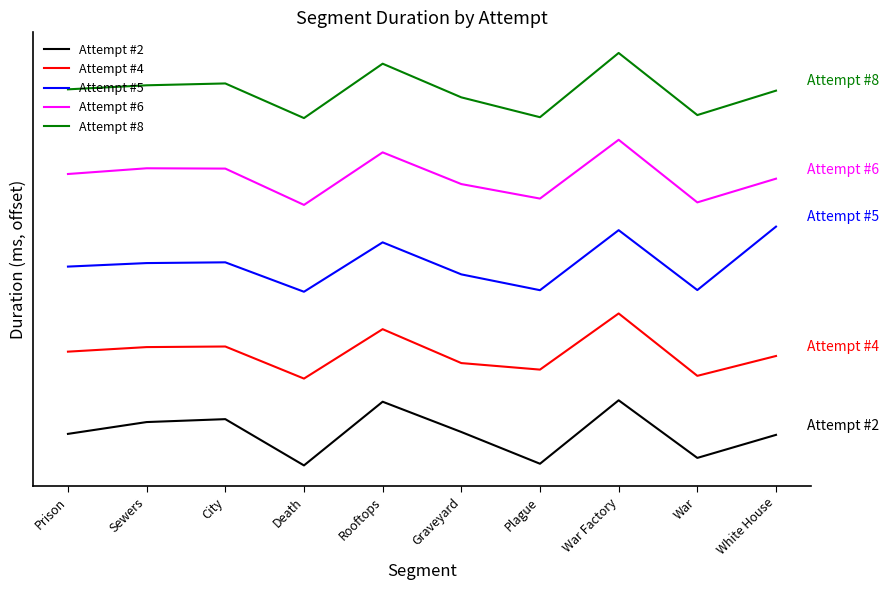

True or false: Attempt #4 and Attempt #2 intersect in this chart.

False